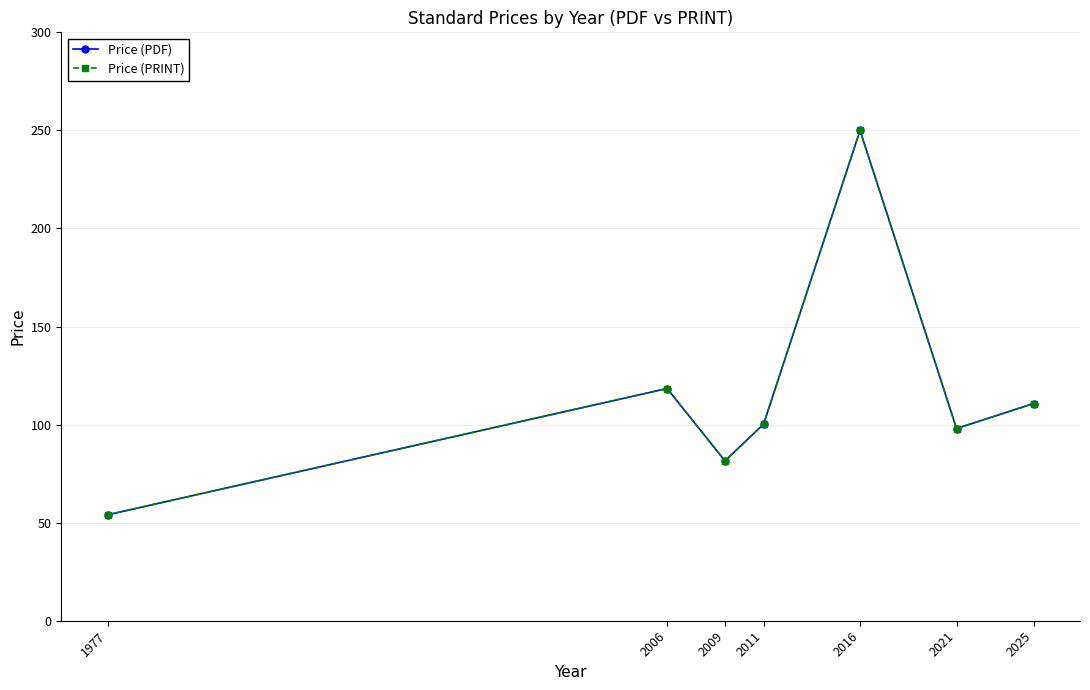

Does the chart have visible grid lines?

Yes